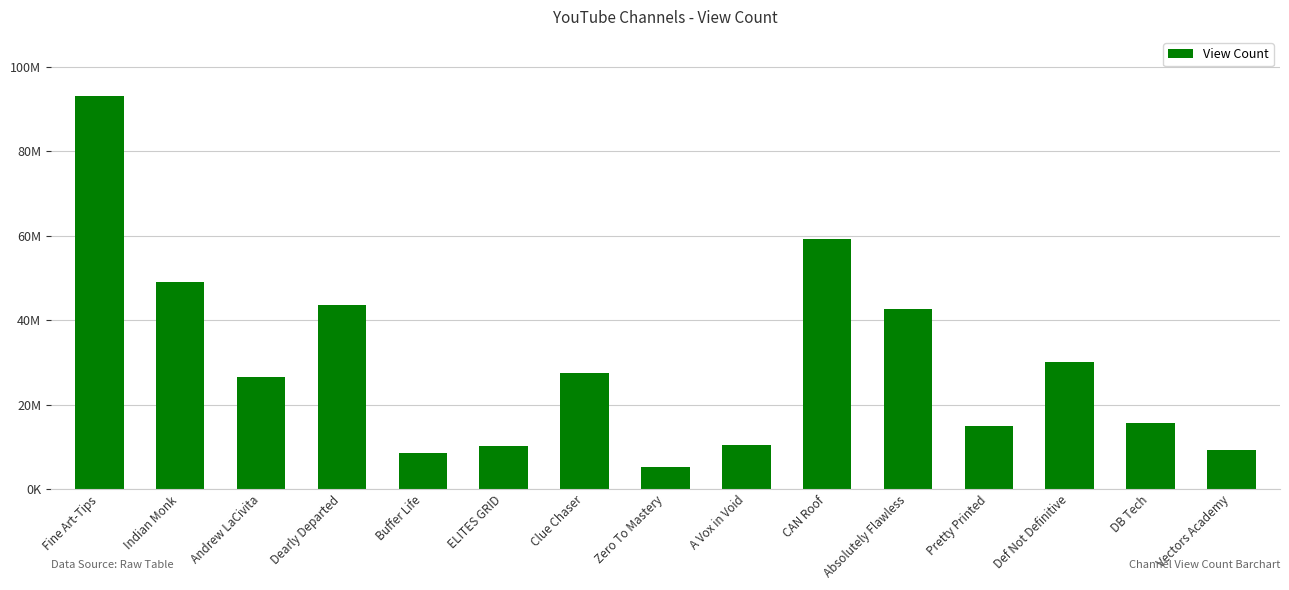

What position from the left is Pretty Printed?

12